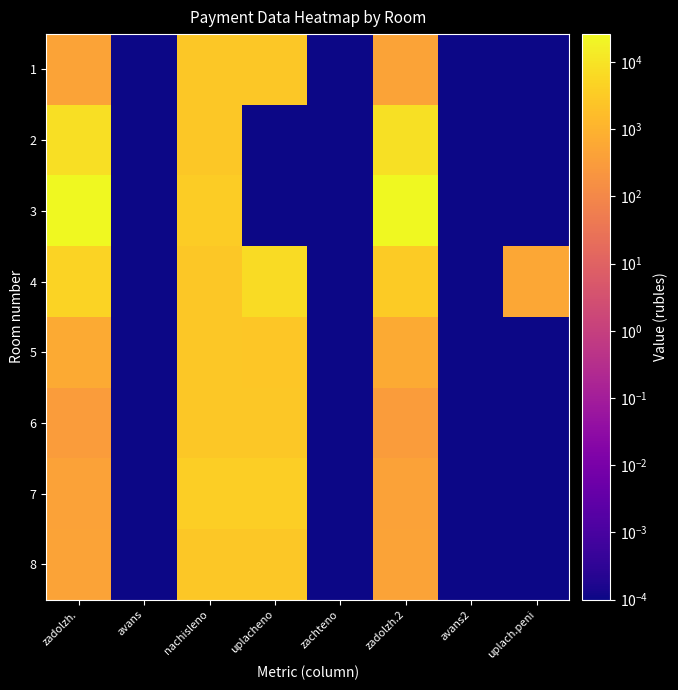

What is the maximum value shown in the chart?

26106.0